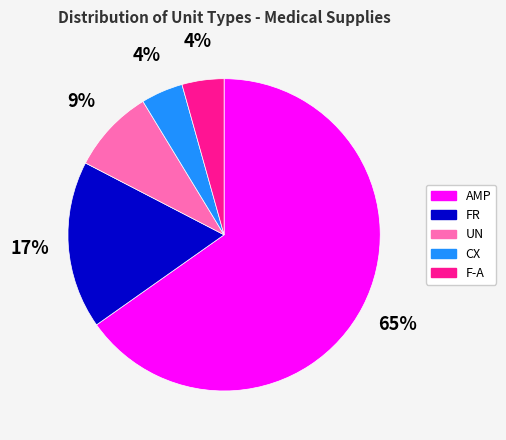

True or false: F-A accounts for 12% of the total.

False